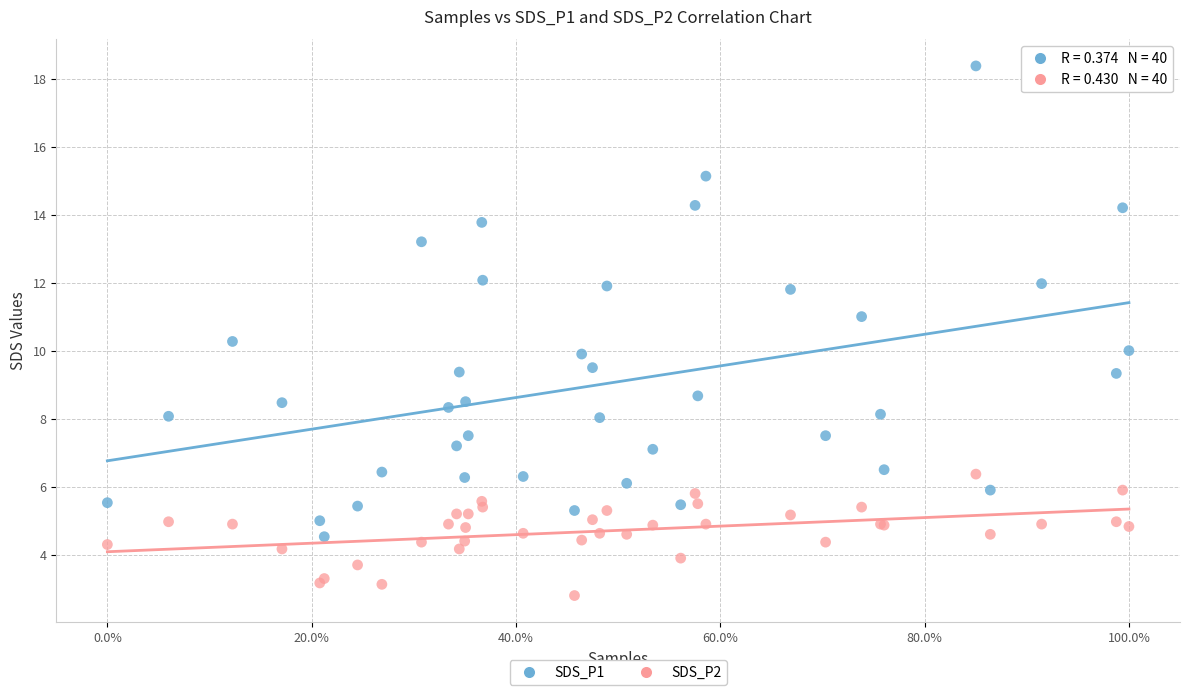

What is the X range (max minus min) for the scatter plot?

1.0